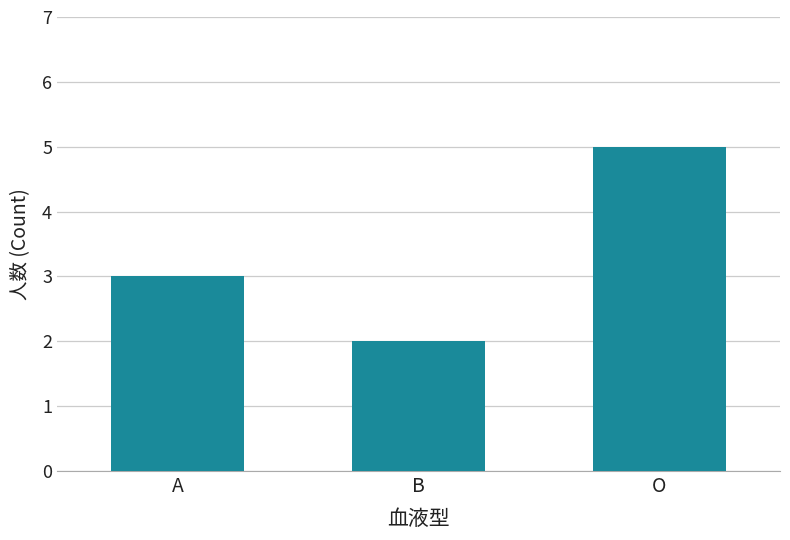

Read the value at A.

3